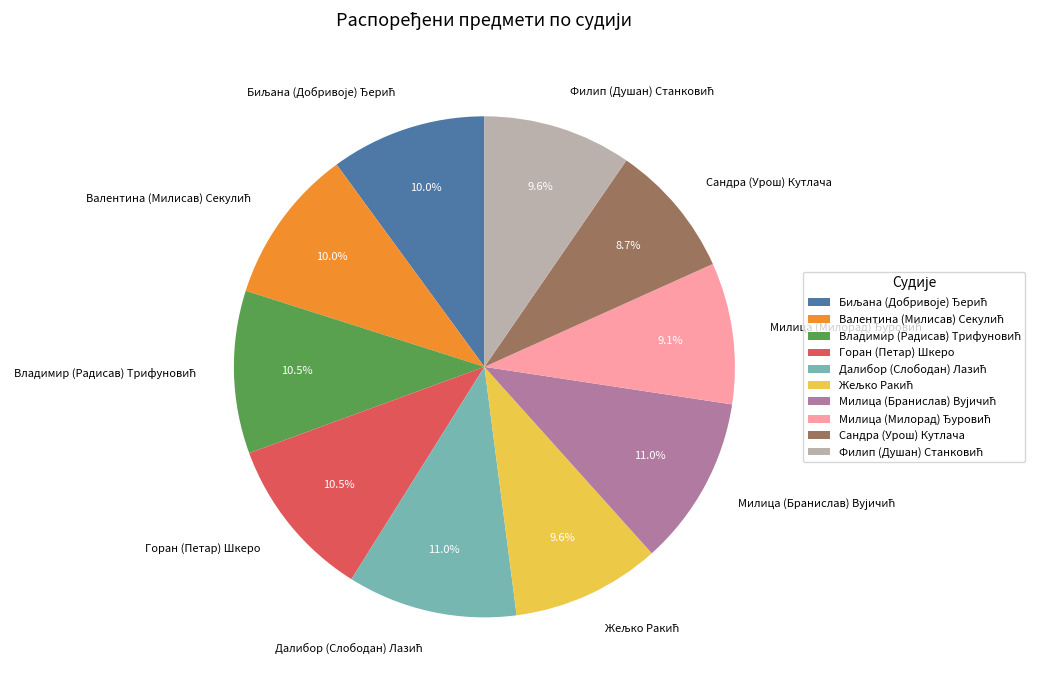

Does any single category account for the majority?

No